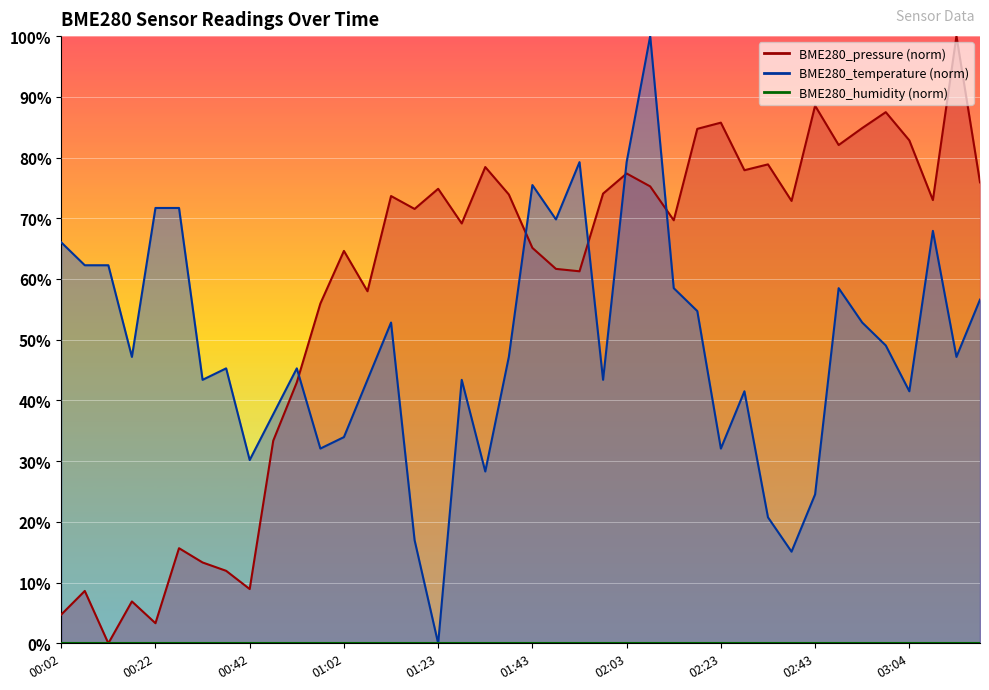

How many positive values does the BME280_pressure series have?

39